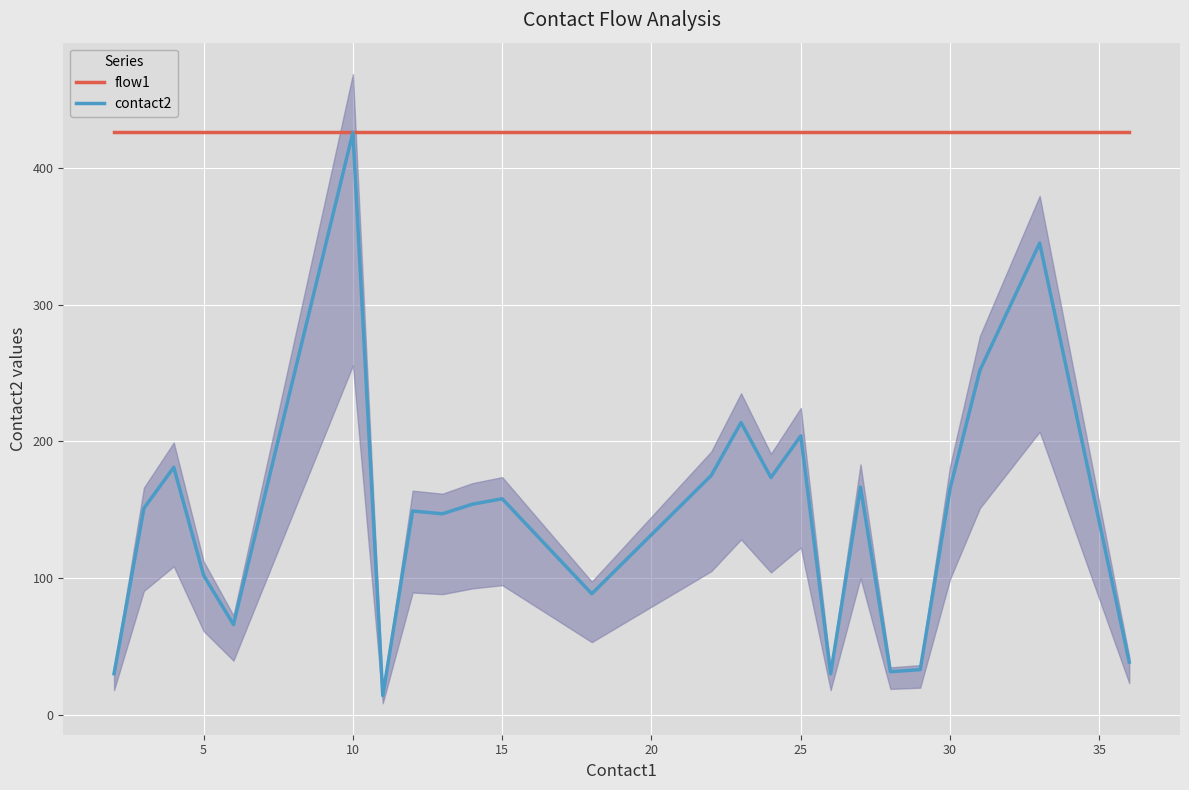

What is the difference between the highest and lowest values at 15?

324.0